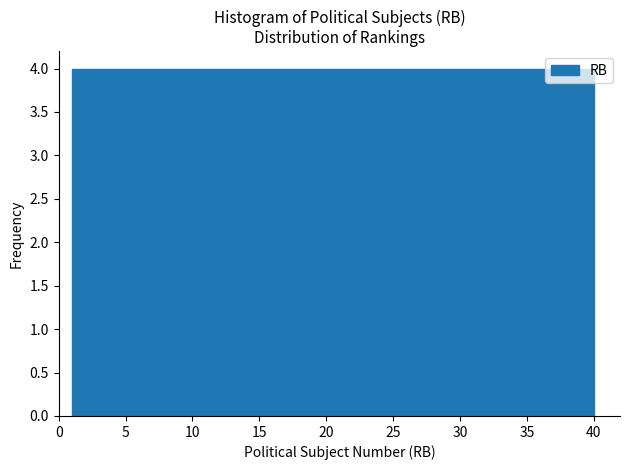

Reading left to right, list every bar in this chart as the range it spans on the x-axis followed by its height. Neither the bar edges nor the heights are printed on the chart, so give them approximately, as read against the axes.

1.0 to 4.9: 4
4.9 to 8.8: 4
8.8 to 12.7: 4
12.7 to 16.6: 4
16.6 to 20.5: 4
20.5 to 24.4: 4
24.4 to 28.3: 4
28.3 to 32.2: 4
32.2 to 36.1: 4
36.1 to 40.0: 4